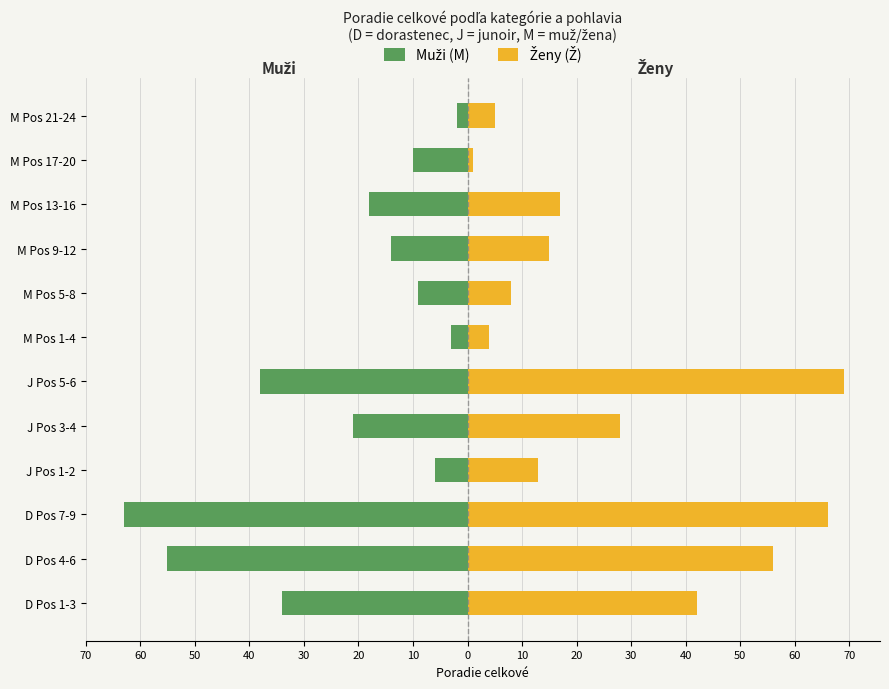

The Ženy (Ž) series shows 1 at M Pos 17-20. True or false?

False